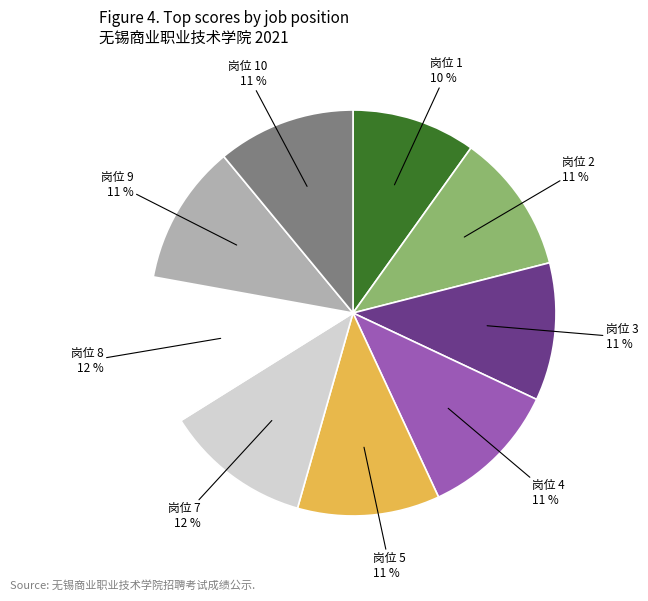

To the nearest percent, what is the combined percentage of 岗位 4 and 岗位 1?

21%